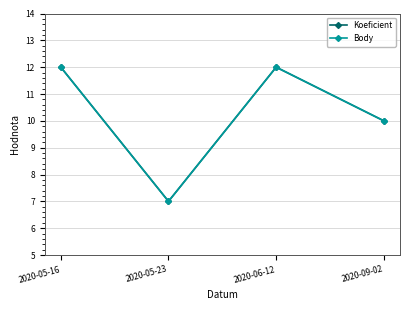

Is it true that Body equals 7 at 2020-05-23?

True